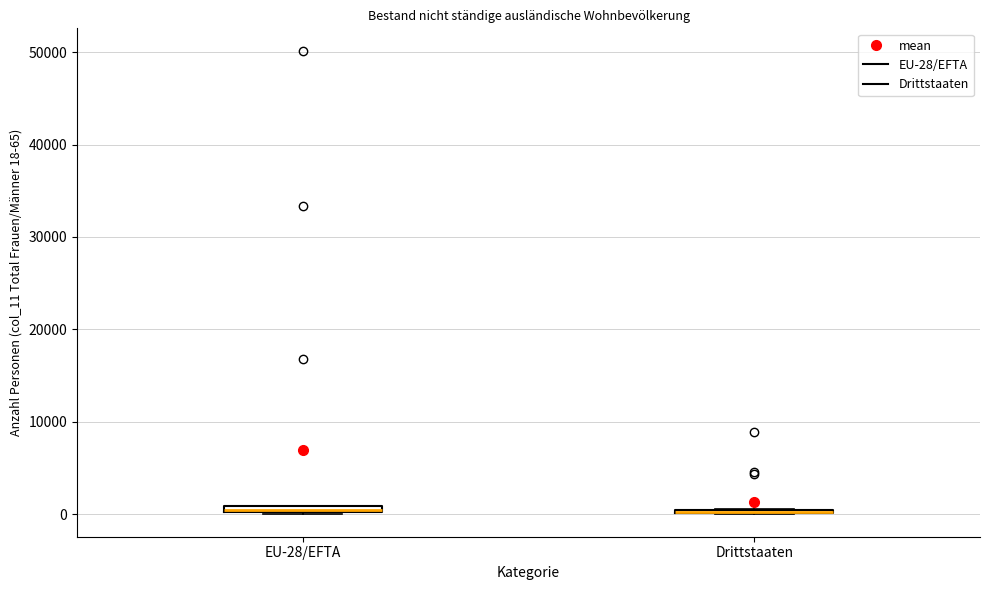

Where is the lower edge of the box for EU-28/EFTA on the y-axis? The values are not printed on the chart, so give them approximately, as read against the axis.

0